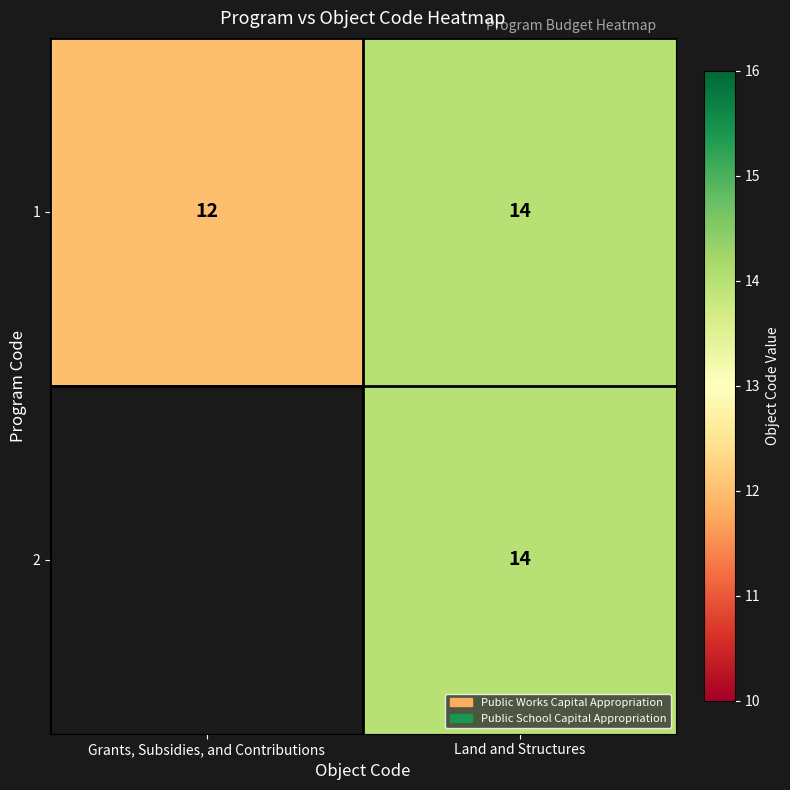

Is the value of 2 at Land and Structures greater than the value of 1 at Grants, Subsidies, and Contributions?

Yes